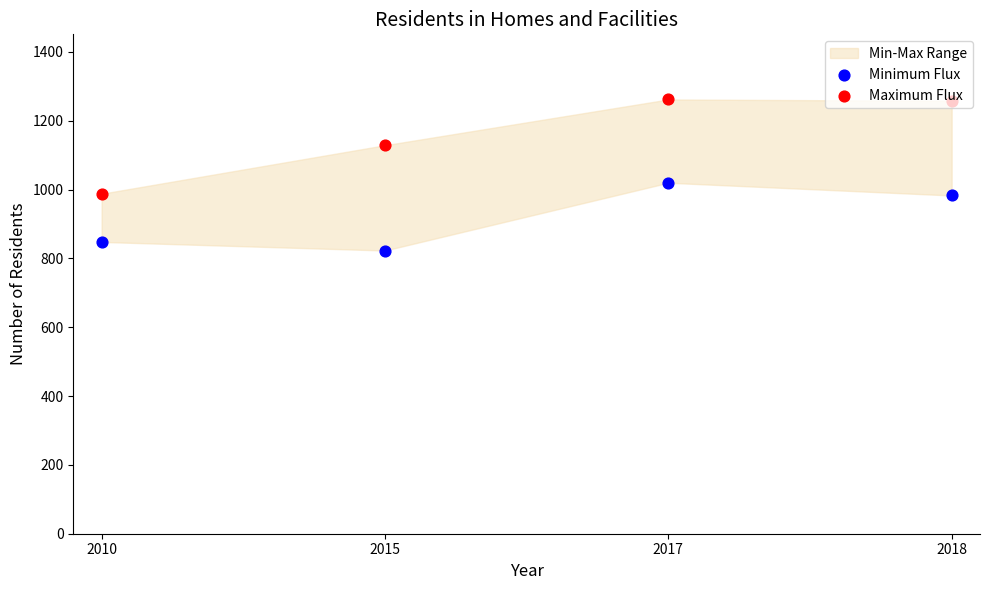

Which series contains the highest Y value?

Maximum Flux